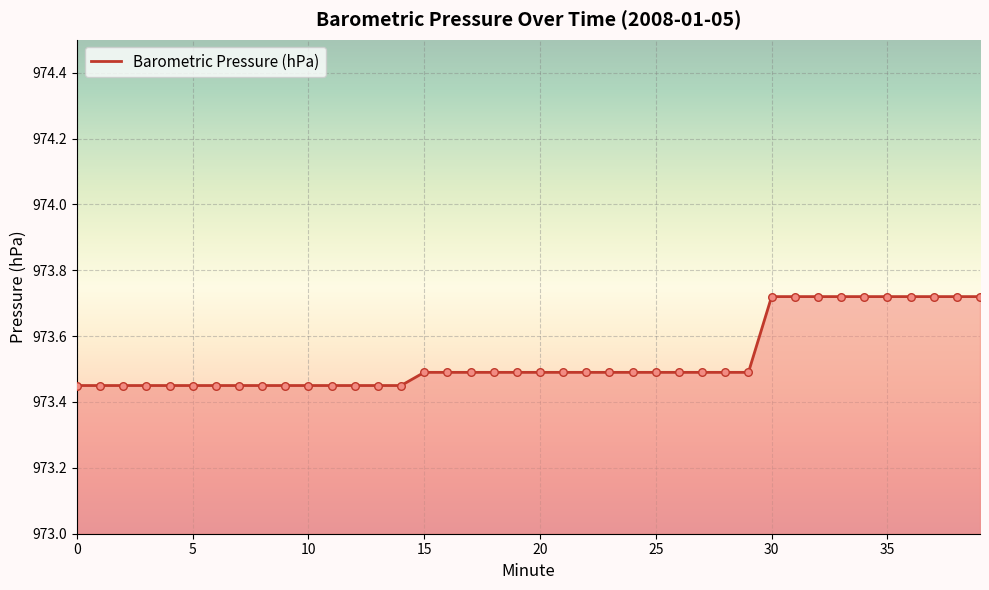

Is this an area chart (filled region under the line)?

Yes